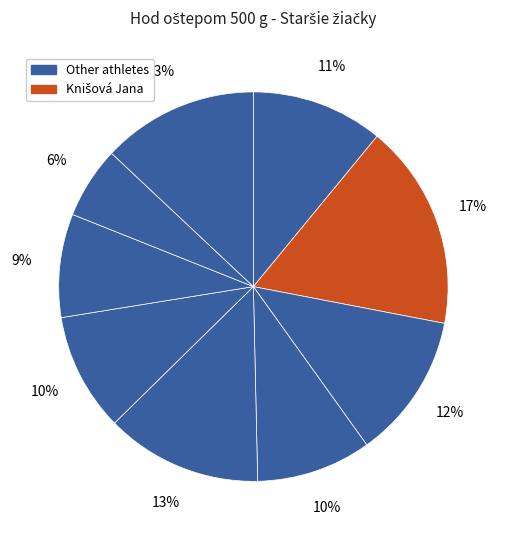

How many segments does this pie chart have?

9